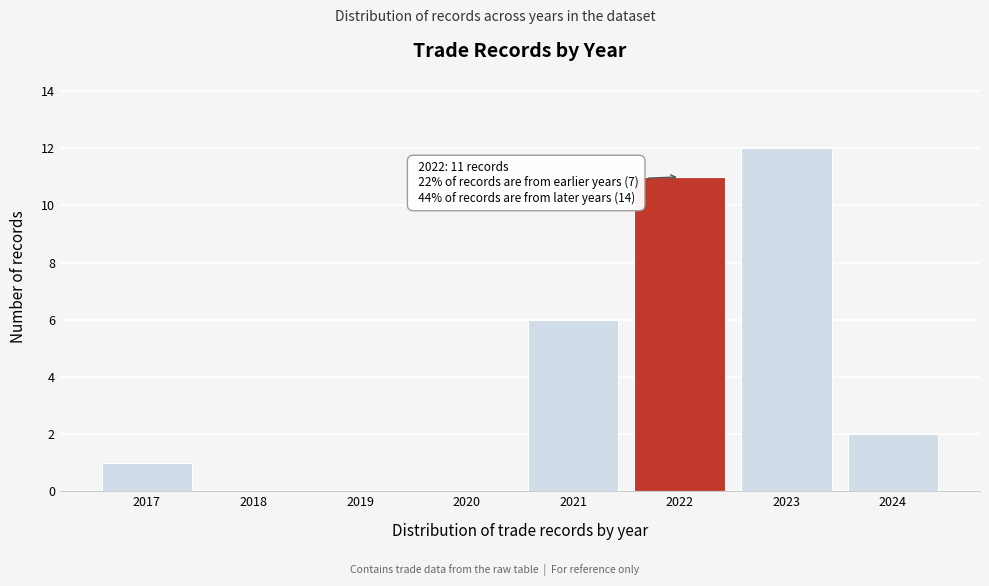

Reading left to right, list all the values displayed in this chart.

2017=1	2018=0	2019=0	2020=0	2021=6	2022=11	2023=12	2024=2